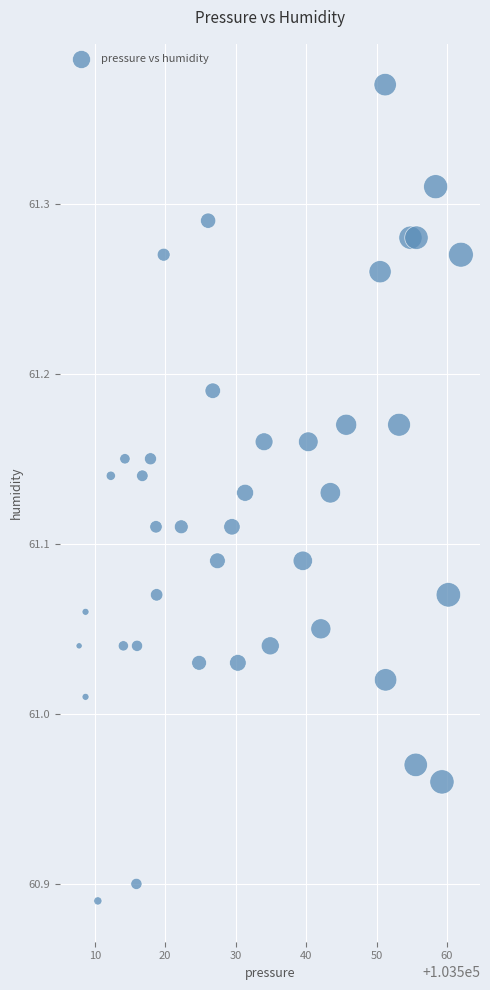

What is the range of Y values (max minus min)?

0.5